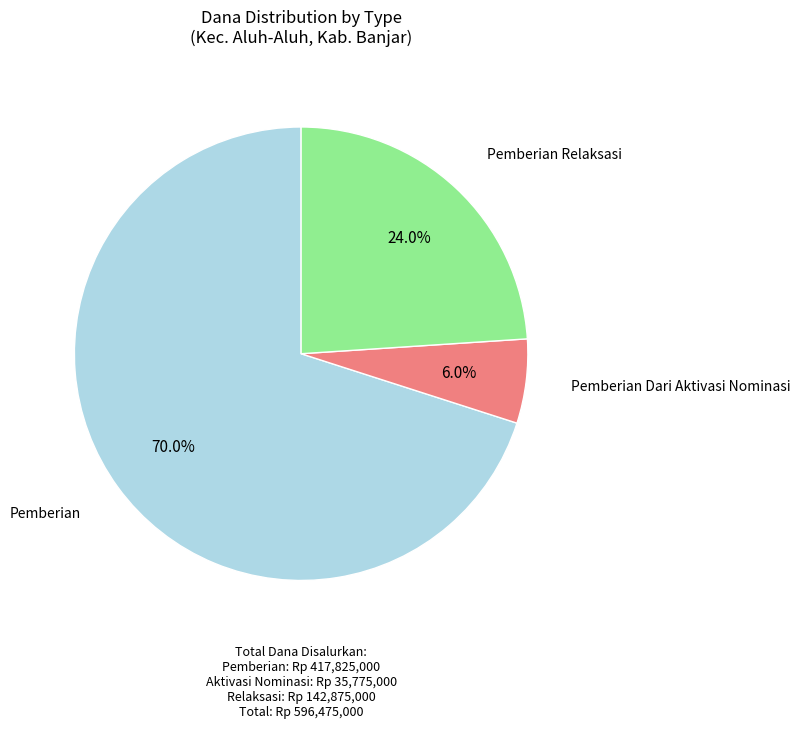

Does any single category account for the majority?

Yes